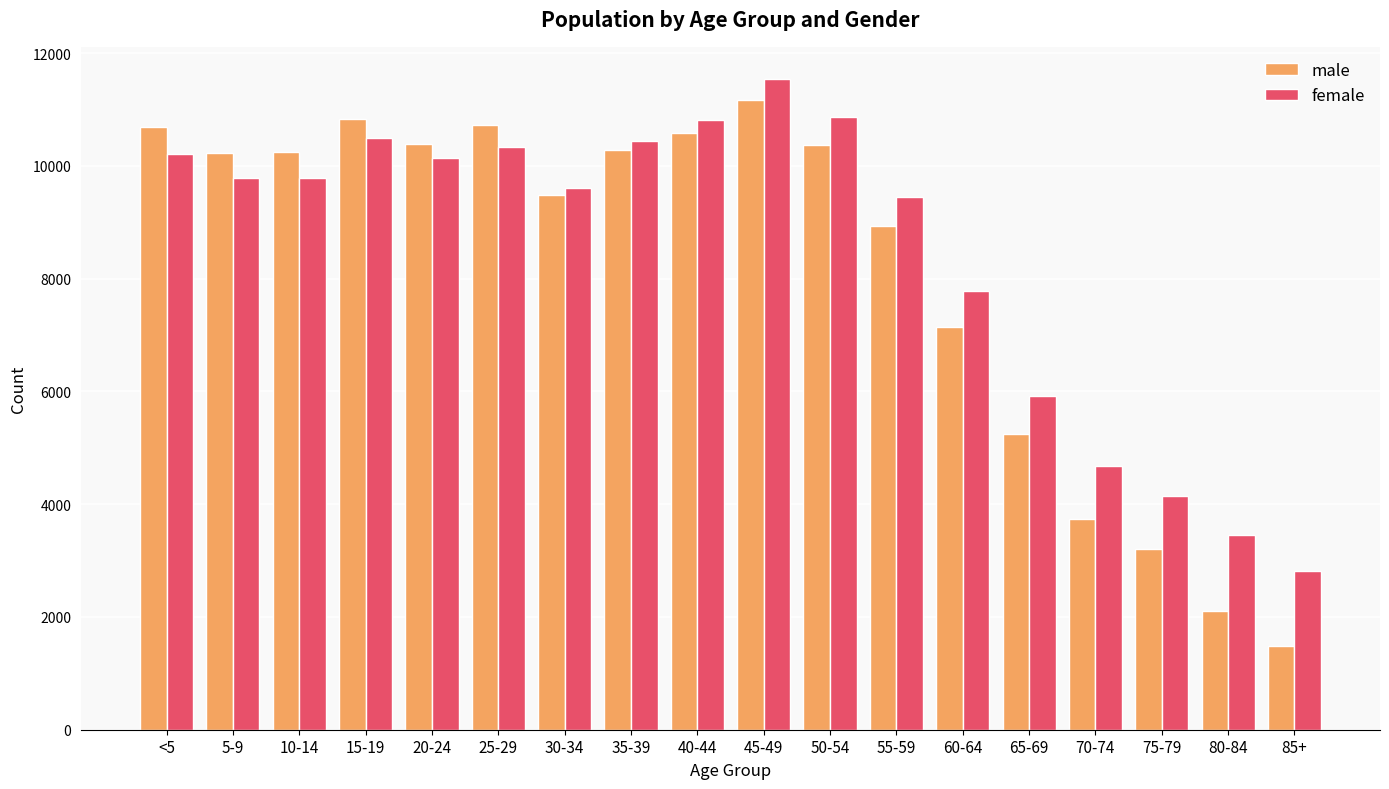

How many bars are there in each group?

2